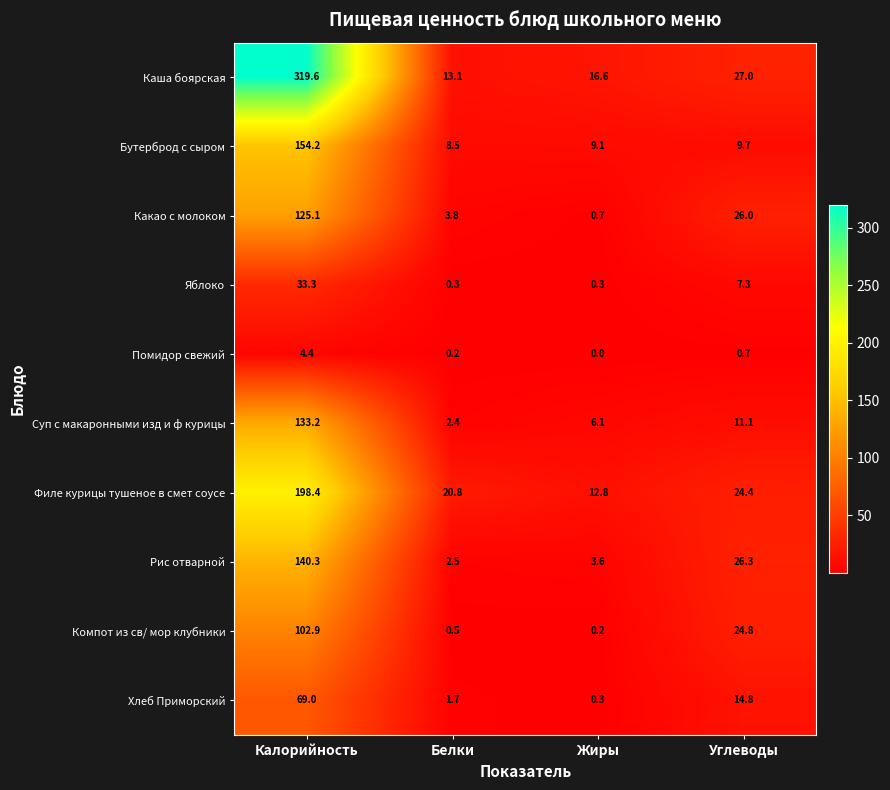

Which category has the highest value across all series?

Калорийность